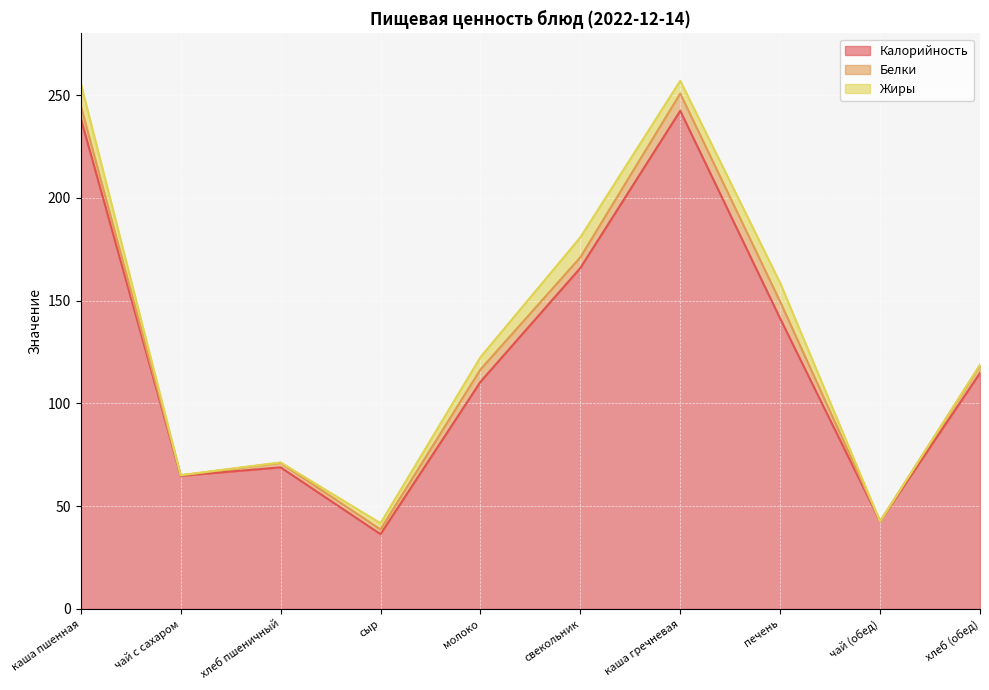

In Белки, how many points are higher than both neighbors (excluding endpoints)?

2